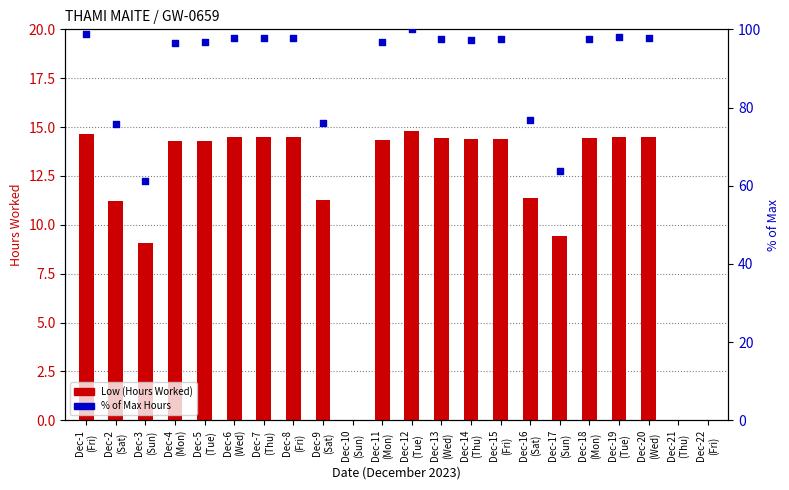

Which has a higher value, Dec-5 (Tue) or Dec-2 (Sat)?

Dec-5 (Tue)